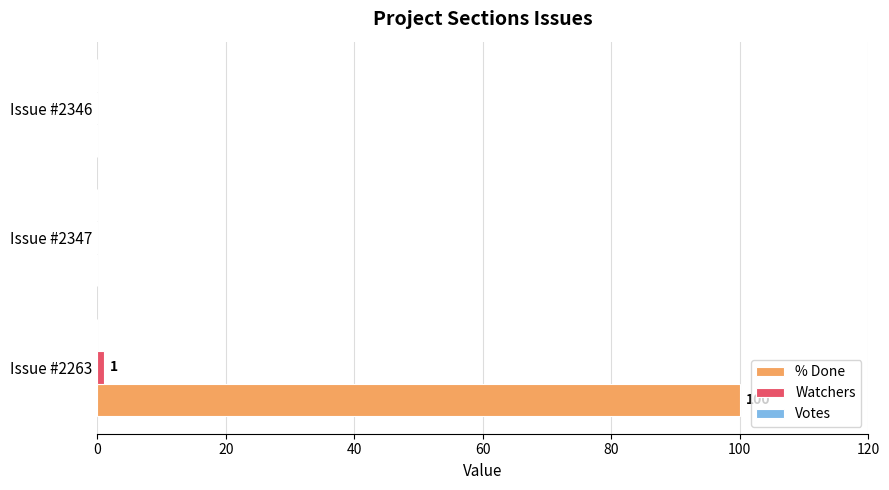

What is the sum of all % Done values?

100